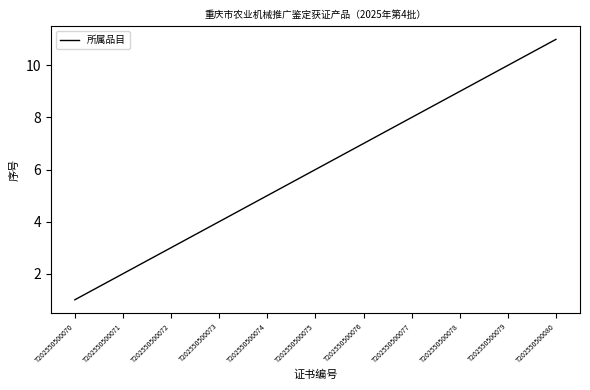

How many lines are shown in the chart?

1